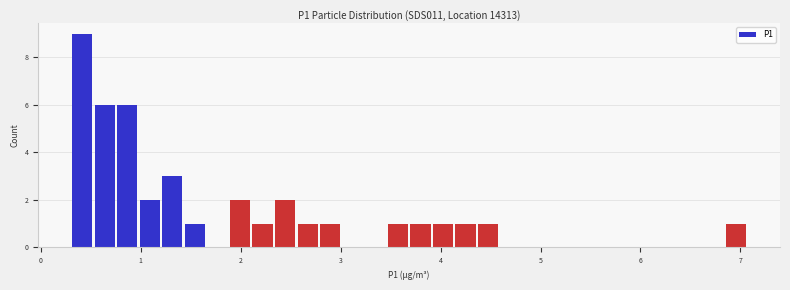

Around what value on the x-axis is the tallest bar? Give the approximate position of its centre, as read against the axis.

0.4